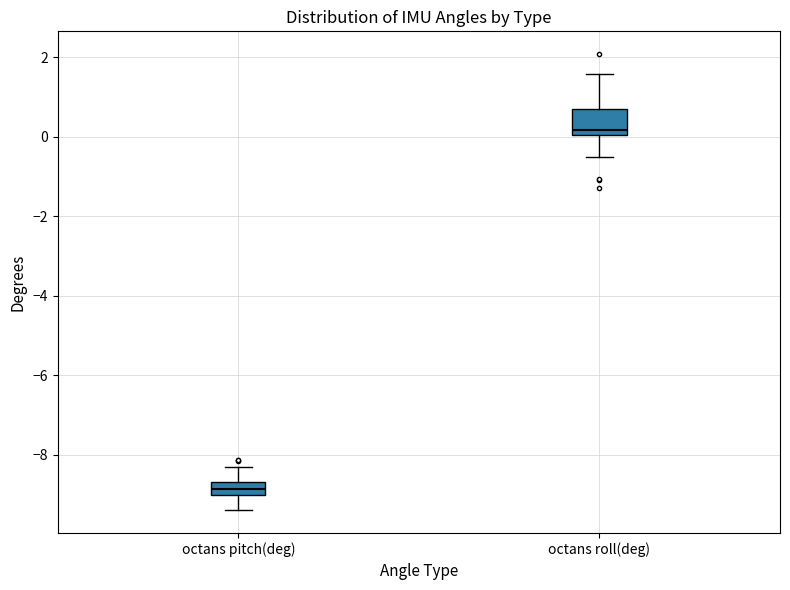

Which box has the highest median line?

octans roll(deg)